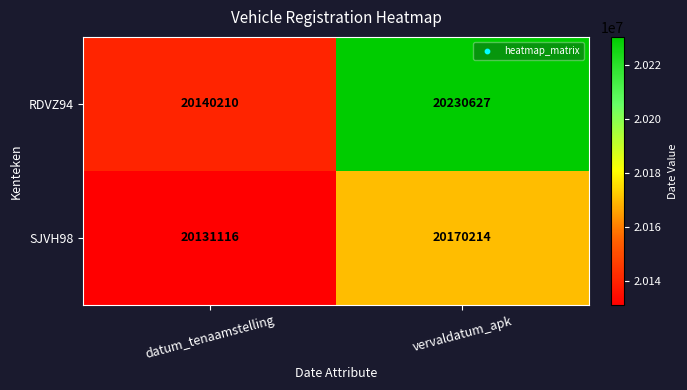

Is it true that SJVH98 equals 20131116 at datum_tenaamstelling?

True